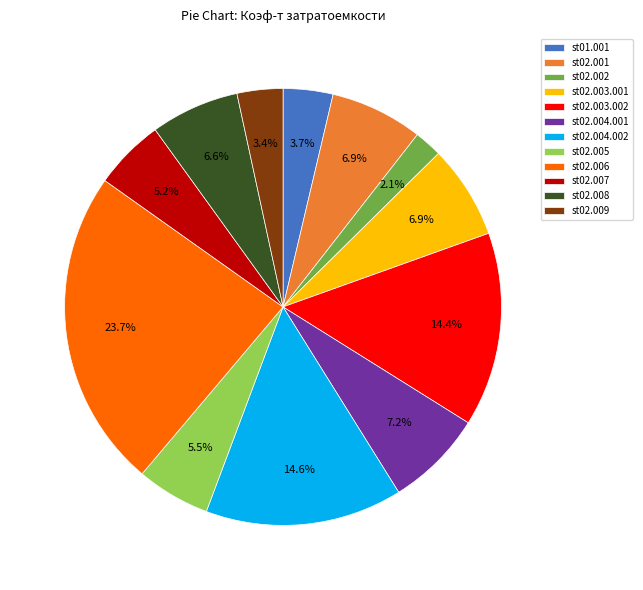

Which category has the biggest portion of the pie?

st02.006